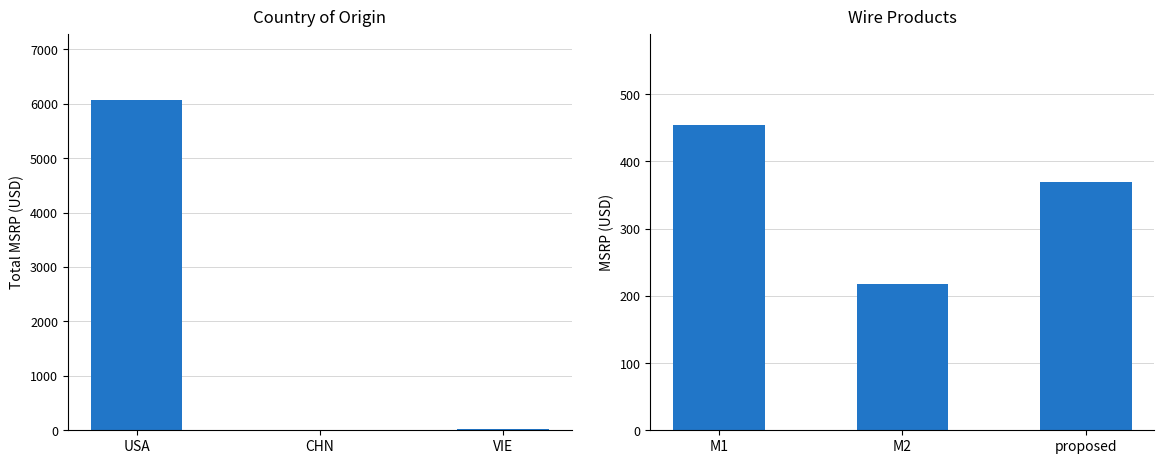

How many values in the MSRP series exceed 370?

1